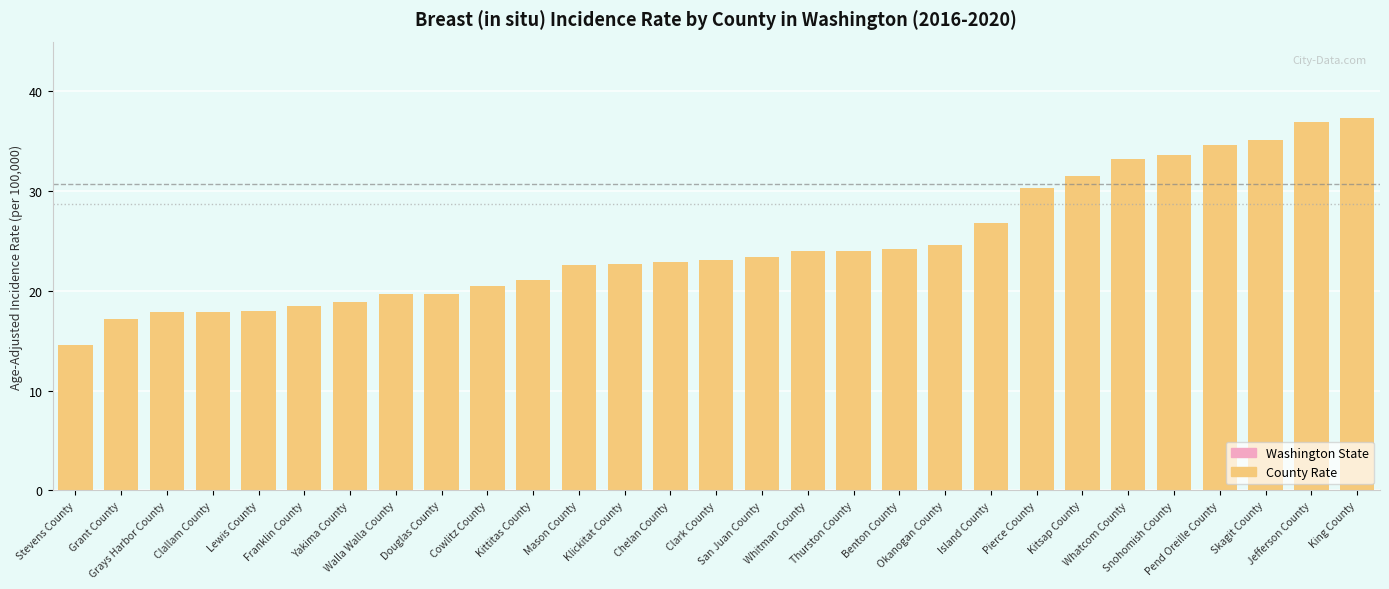

What is the maximum value shown in the chart?

37.3